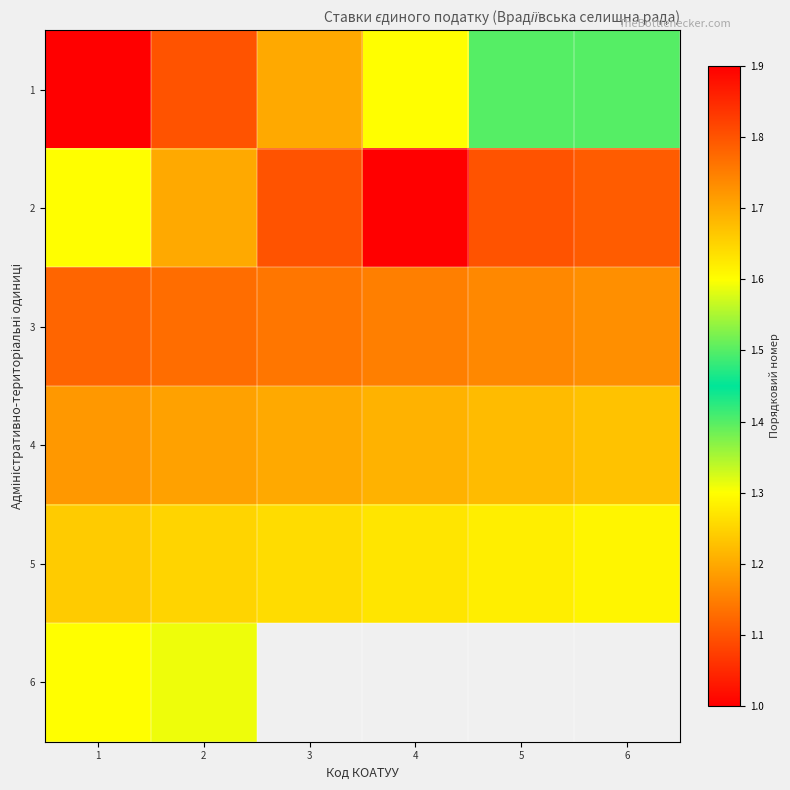

Is the value of 2 at 1 greater than the value of 4 at 4?

Yes